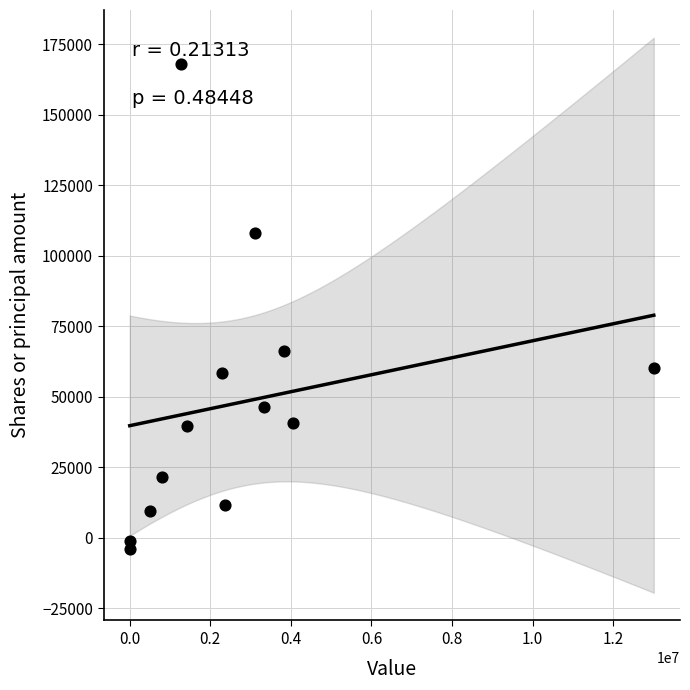

What Y value in the scatter plot is closest to 82083?

66440